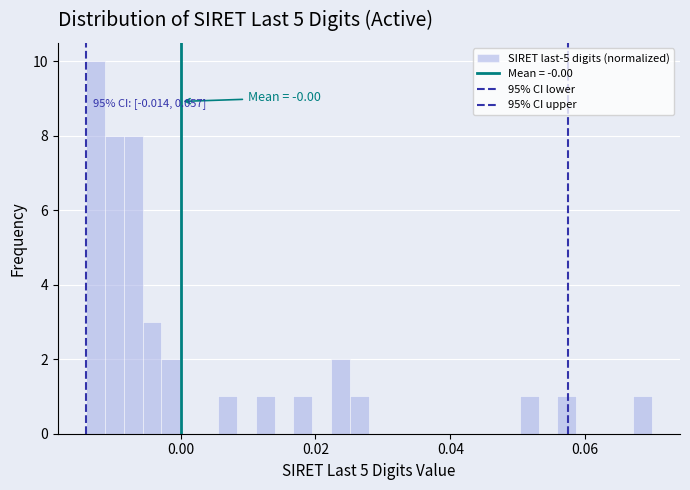

Around what value on the x-axis is the tallest bar? Give the approximate position of its centre, as read against the axis.

-0.012